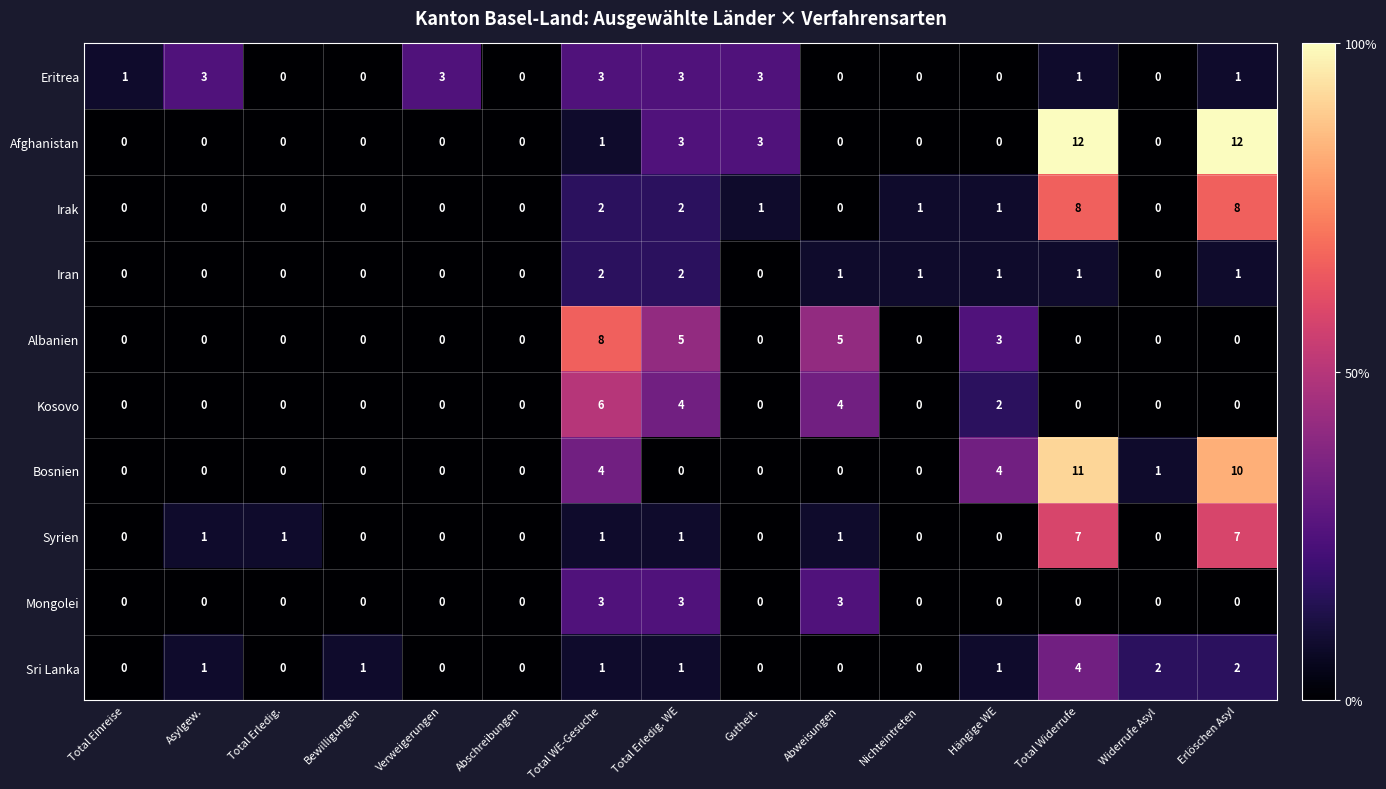

Which series changed the most between Total WE-Gesuche and Gutheit.?

Albanien